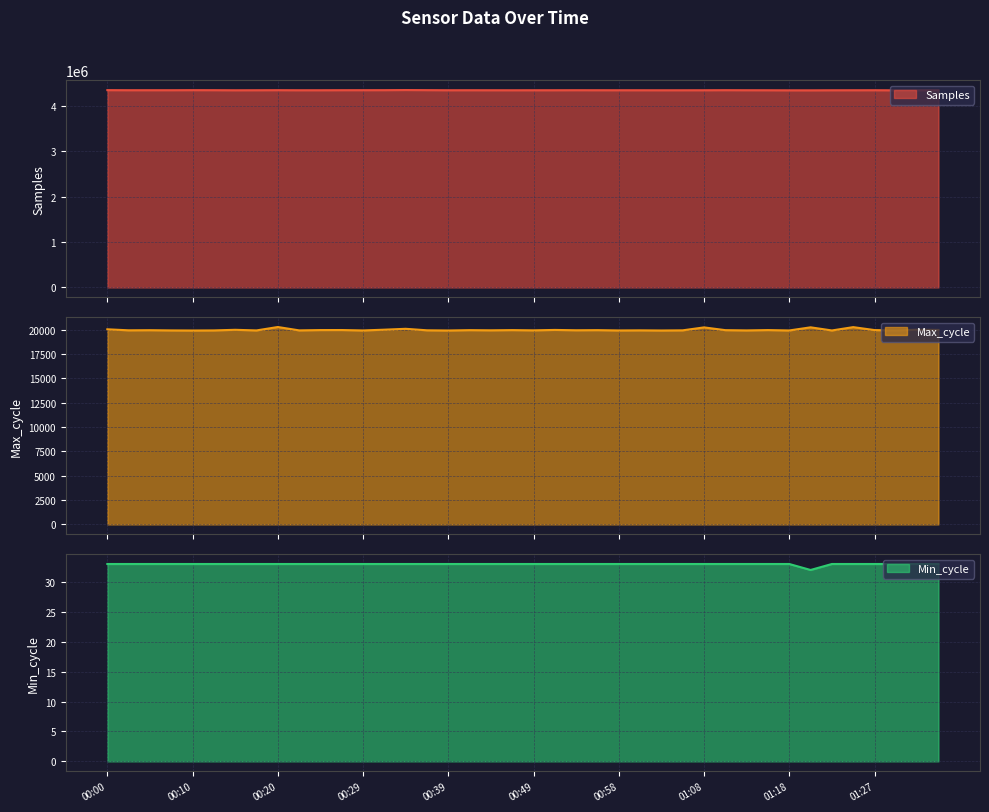

What is the label of the 12th point from the right?

01:08